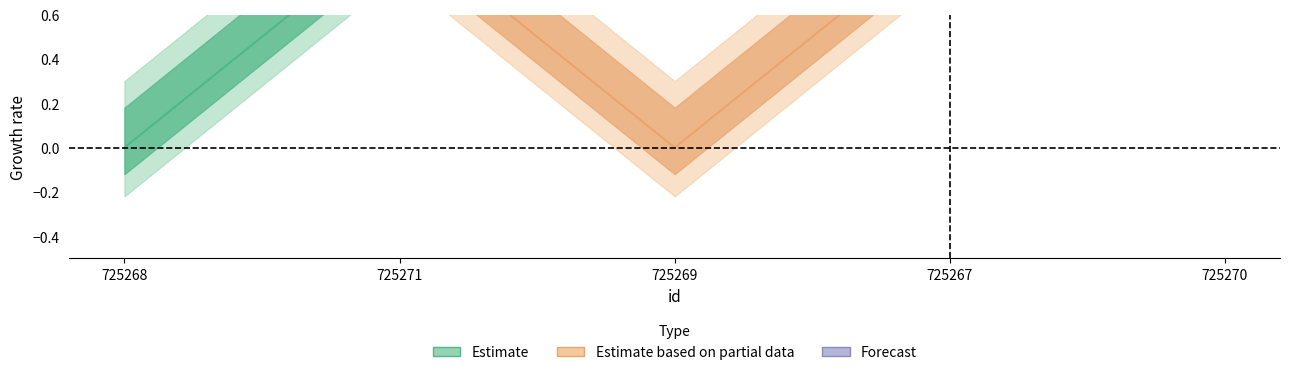

List the labels in order of value, smallest first.

725268, 725269, 725271, 725267, 725270